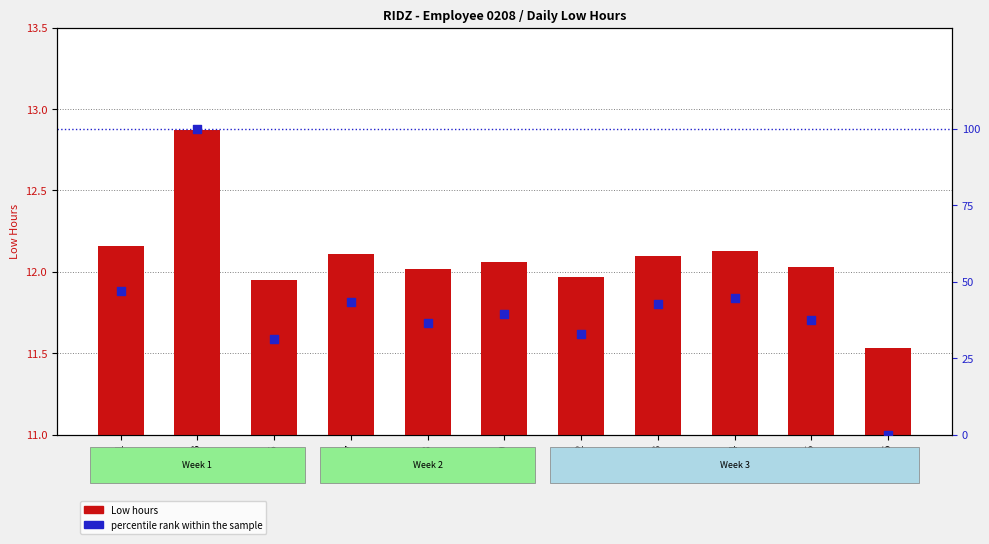

What are all the series names shown in the legend?

Low hours, percentile rank within the sample